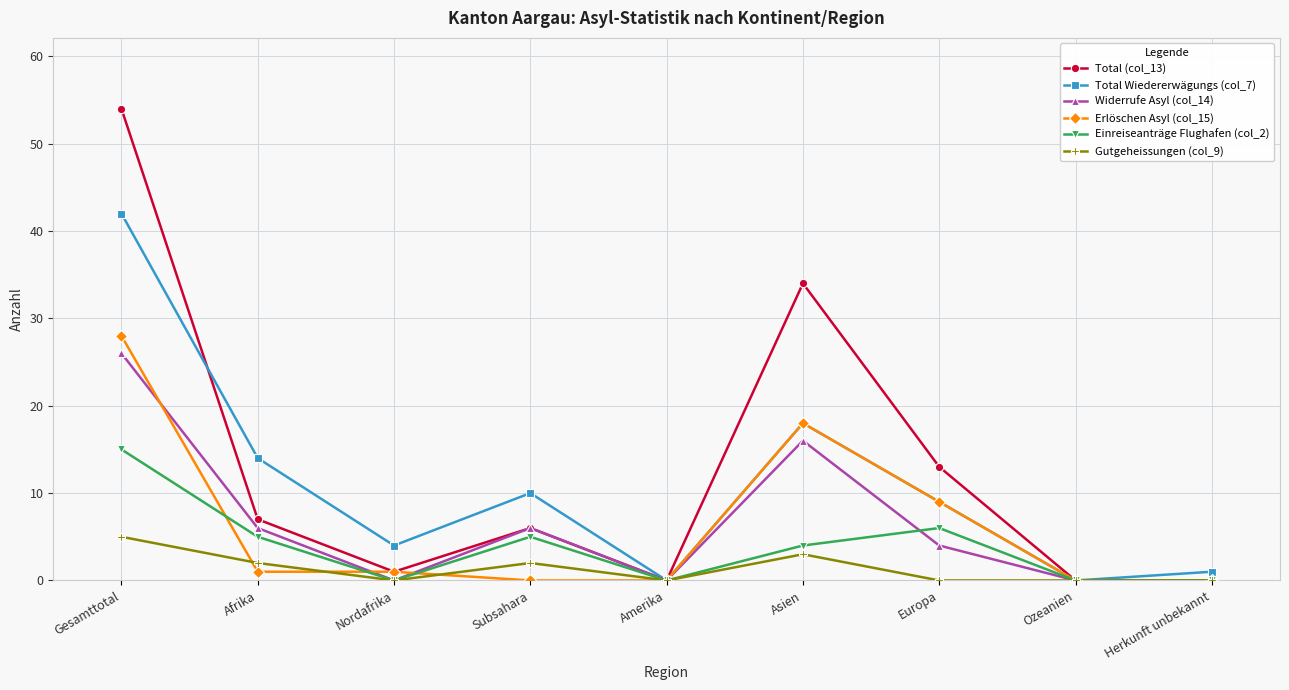

Reading left to right, extract all data points from this chart.

Total (col_13): 54	7	1	6	0	34	13	0	0
Total Wiedererwägungs (col_7): 42	14	4	10	0	18	9	0	1
Widerrufe Asyl (col_14): 26	6	0	6	0	16	4	0	0
Erlöschen Asyl (col_15): 28	1	1	0	0	18	9	0	0
Einreiseanträge Flughafen (col_2): 15	5	0	5	0	4	6	0	0
Gutgeheissungen (col_9): 5	2	0	2	0	3	0	0	0